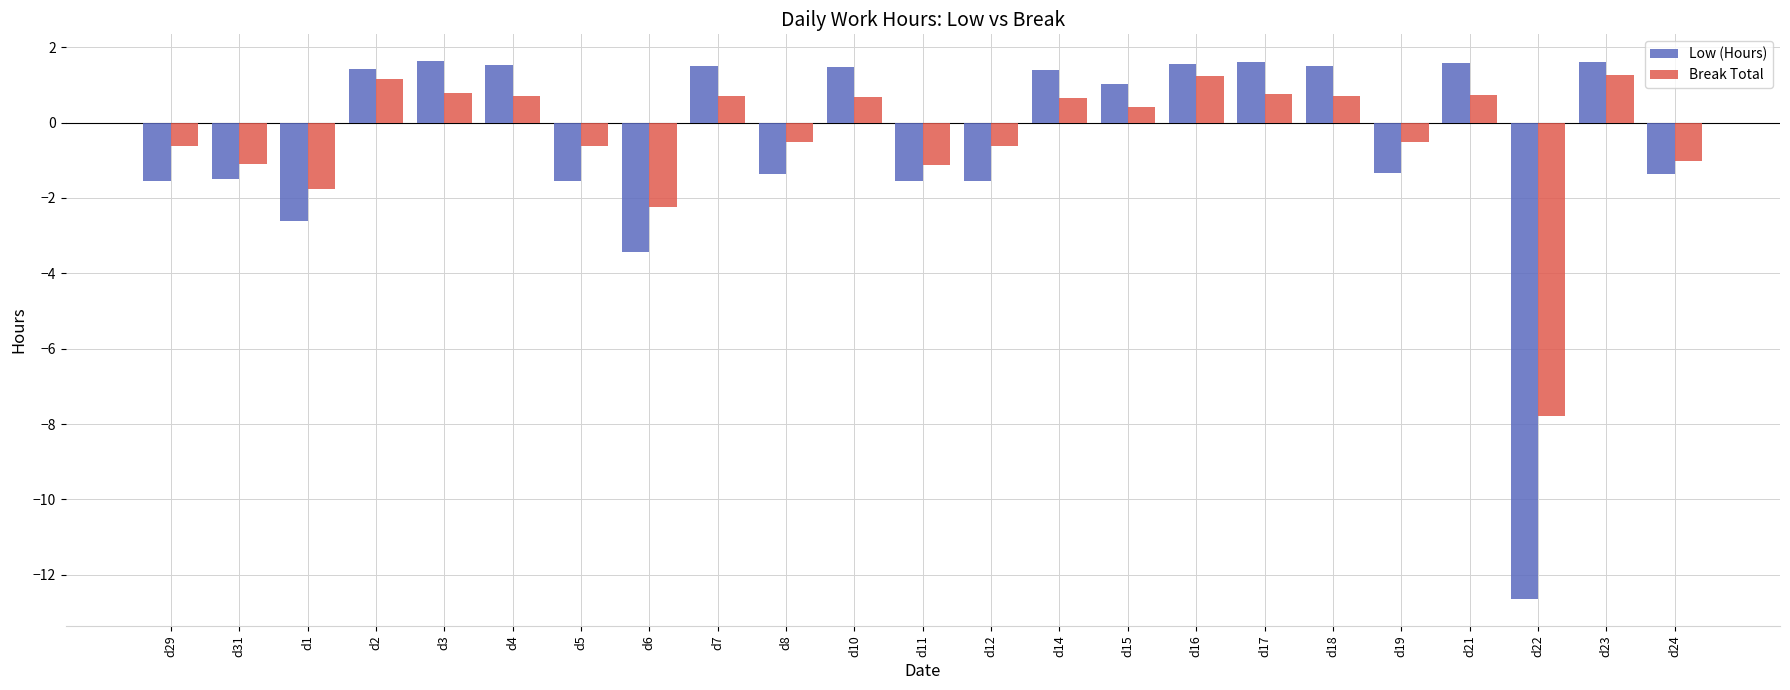

What is the maximum value shown in the chart?

1.6